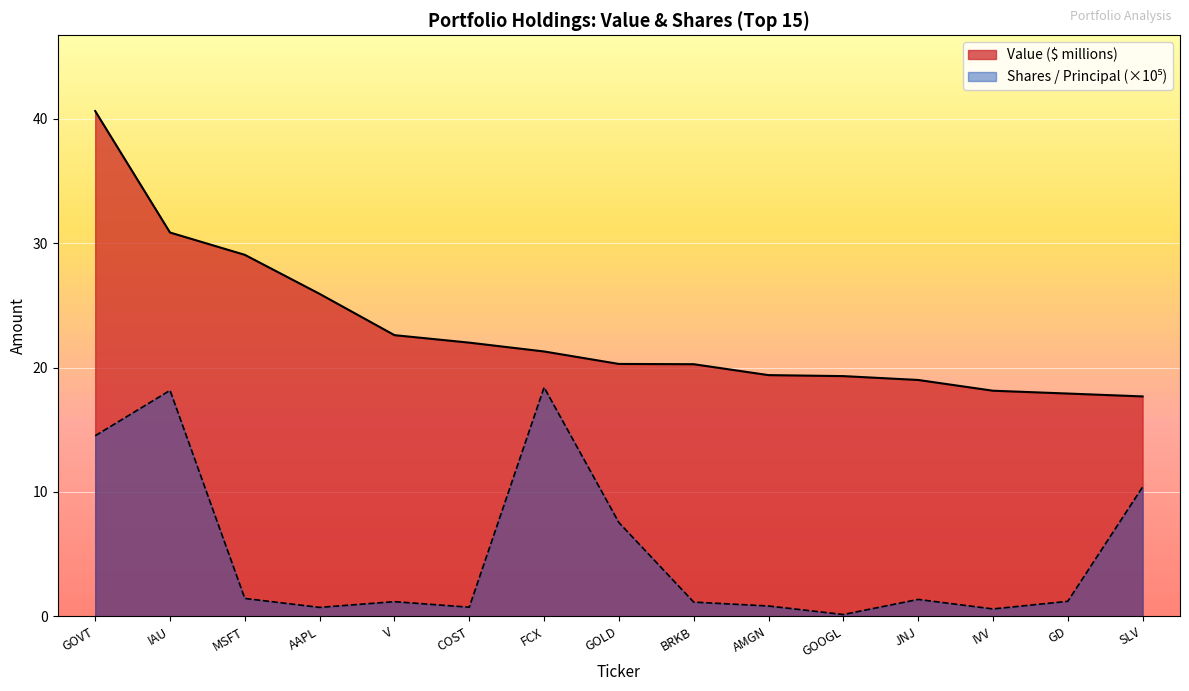

What is the approximate value of Shares / Principal at FCX?

18.4